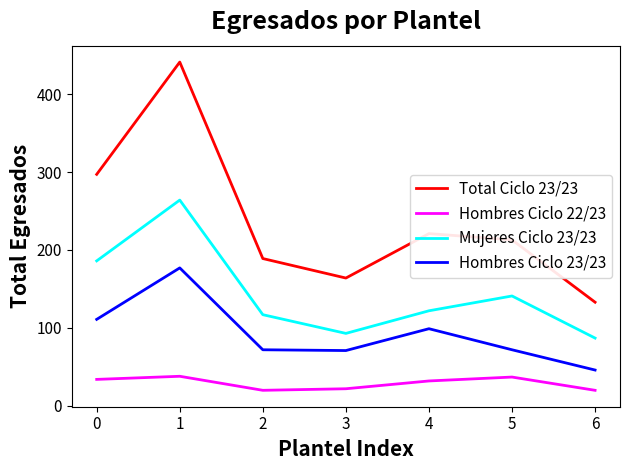

What is the highest value of the Mujeres Ciclo 23/23 series?

264